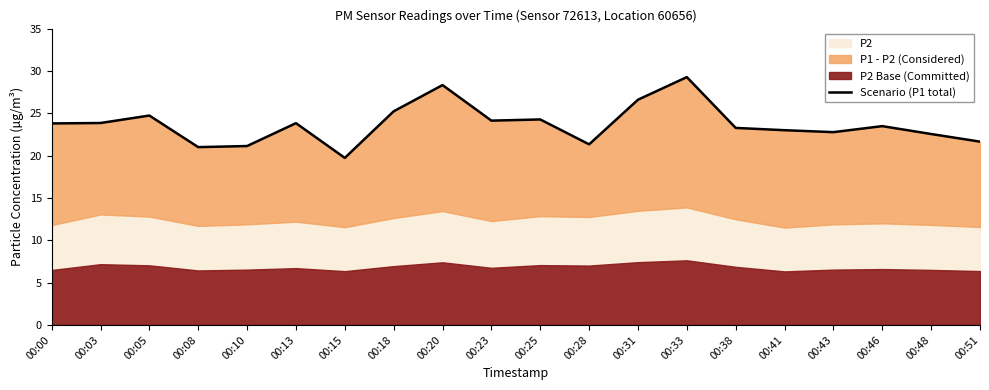

How many lines are shown in the chart?

1